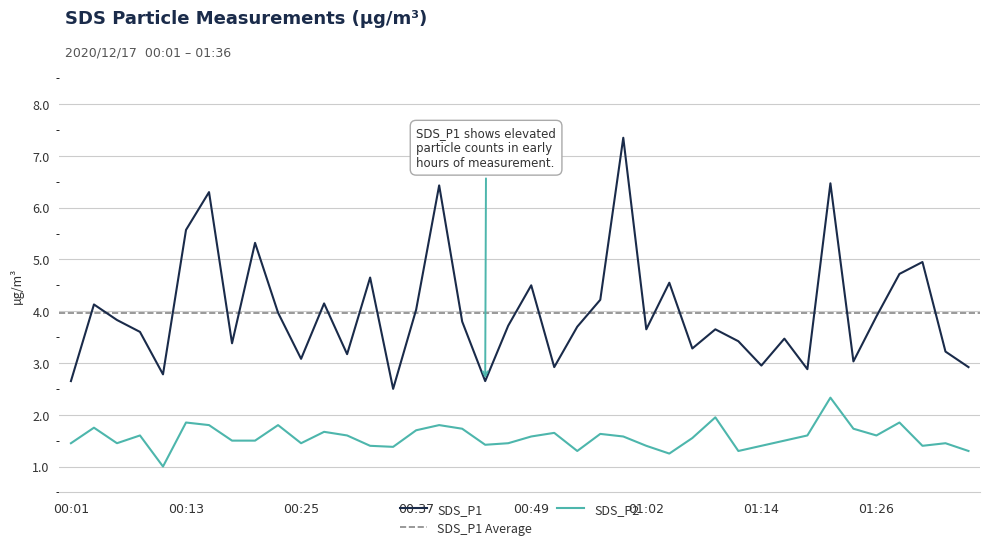

What is the lowest value of the SDS_P1 series?

2.5